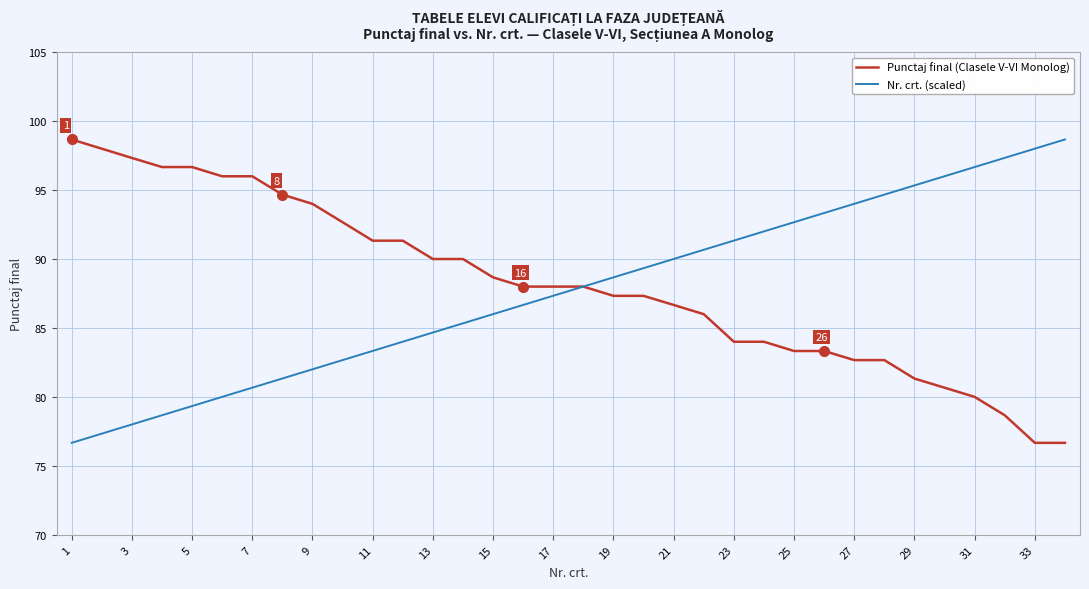

Which series has the largest total across all categories?

Punctaj final (Clasele V-VI Monolog)